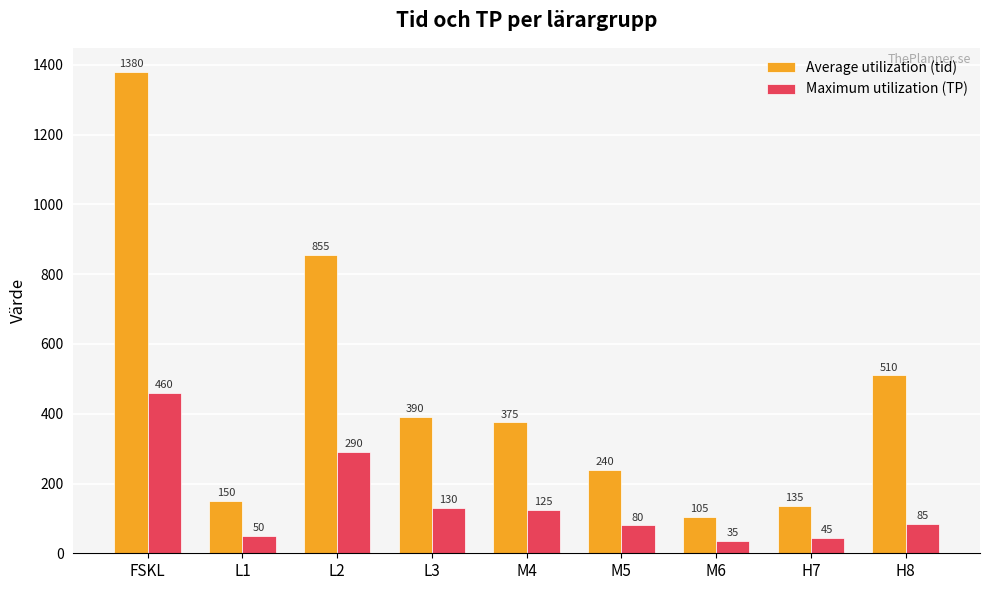

At L2, list the series in order from smallest to largest.

Maximum utilization (TP), Average utilization (tid)